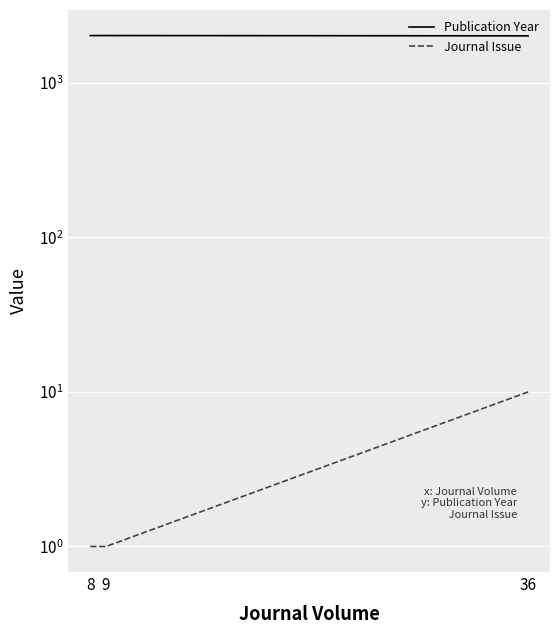

At how many categories does at least one series exceed 376?

3